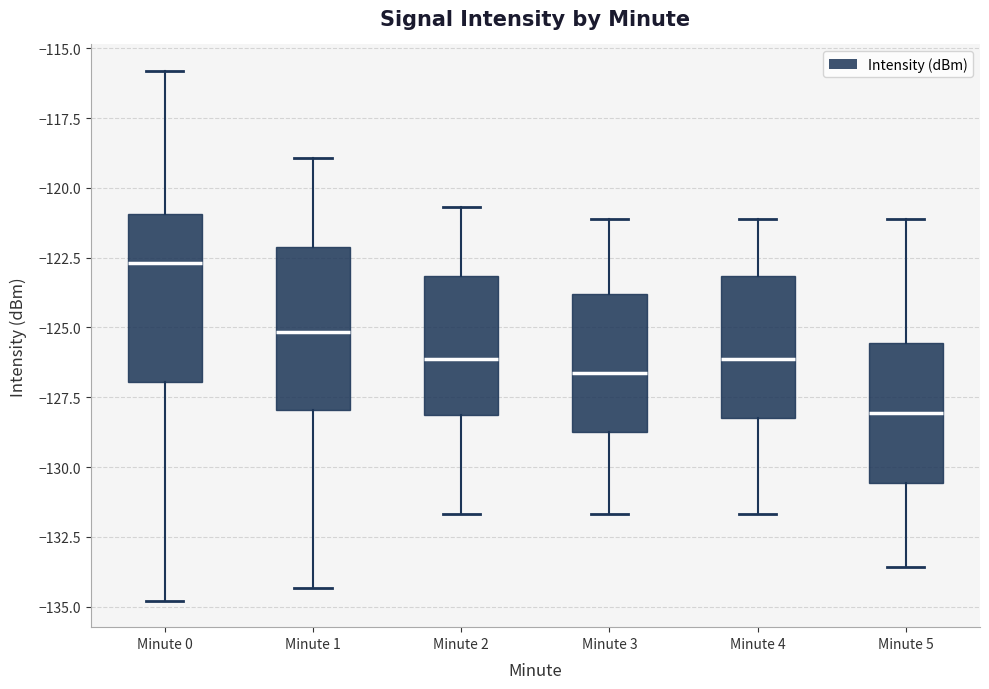

Where is the lower edge of the box for Minute 5 on the y-axis? The values are not printed on the chart, so give them approximately, as read against the axis.

-130.5